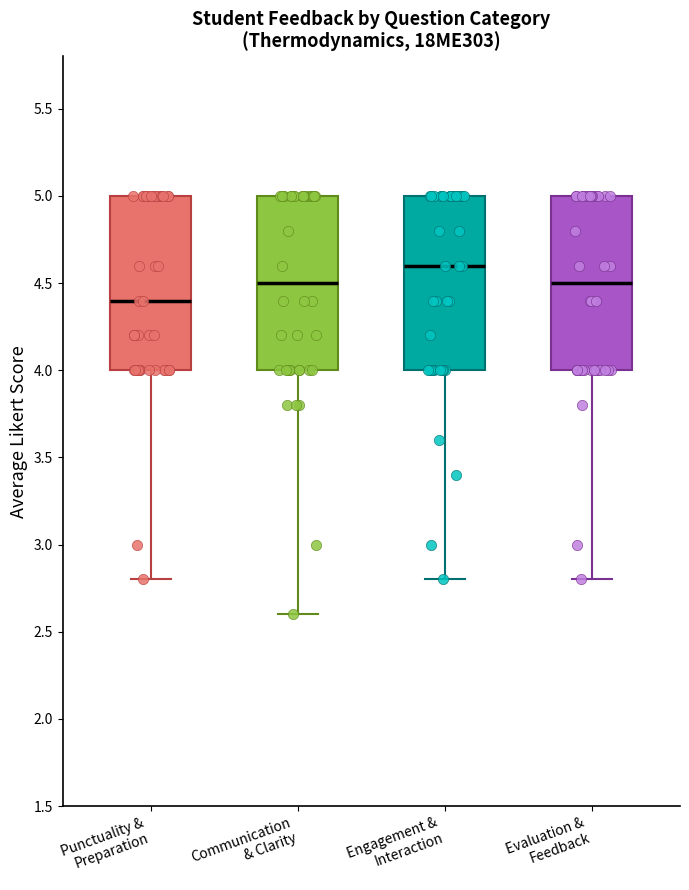

Reading left to right, transcribe this box plot: for each box, give where its median line is, the range the box spans, and where its two whiskers end, as read against the y-axis. The values are not printed on the chart, so give them approximately, as read against the axis.

Punctuality & Preparation: median 4.4, box 4.0 to 5.0, whiskers 2.8 to 5.0
Communication & Clarity: median 4.5, box 4.0 to 5.0, whiskers 2.6 to 5.0
Engagement & Interaction: median 4.6, box 4.0 to 5.0, whiskers 2.8 to 5.0
Evaluation & Feedback: median 4.5, box 4.0 to 5.0, whiskers 2.8 to 5.0